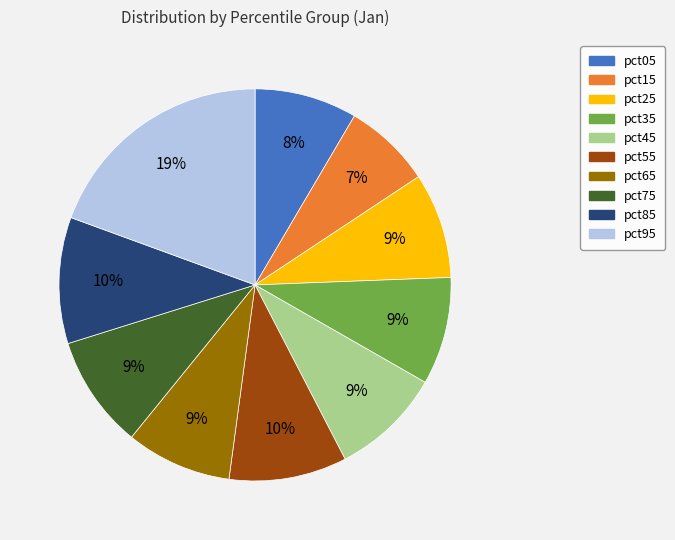

To the nearest percent, what percentage of the pie is pct95?

19%